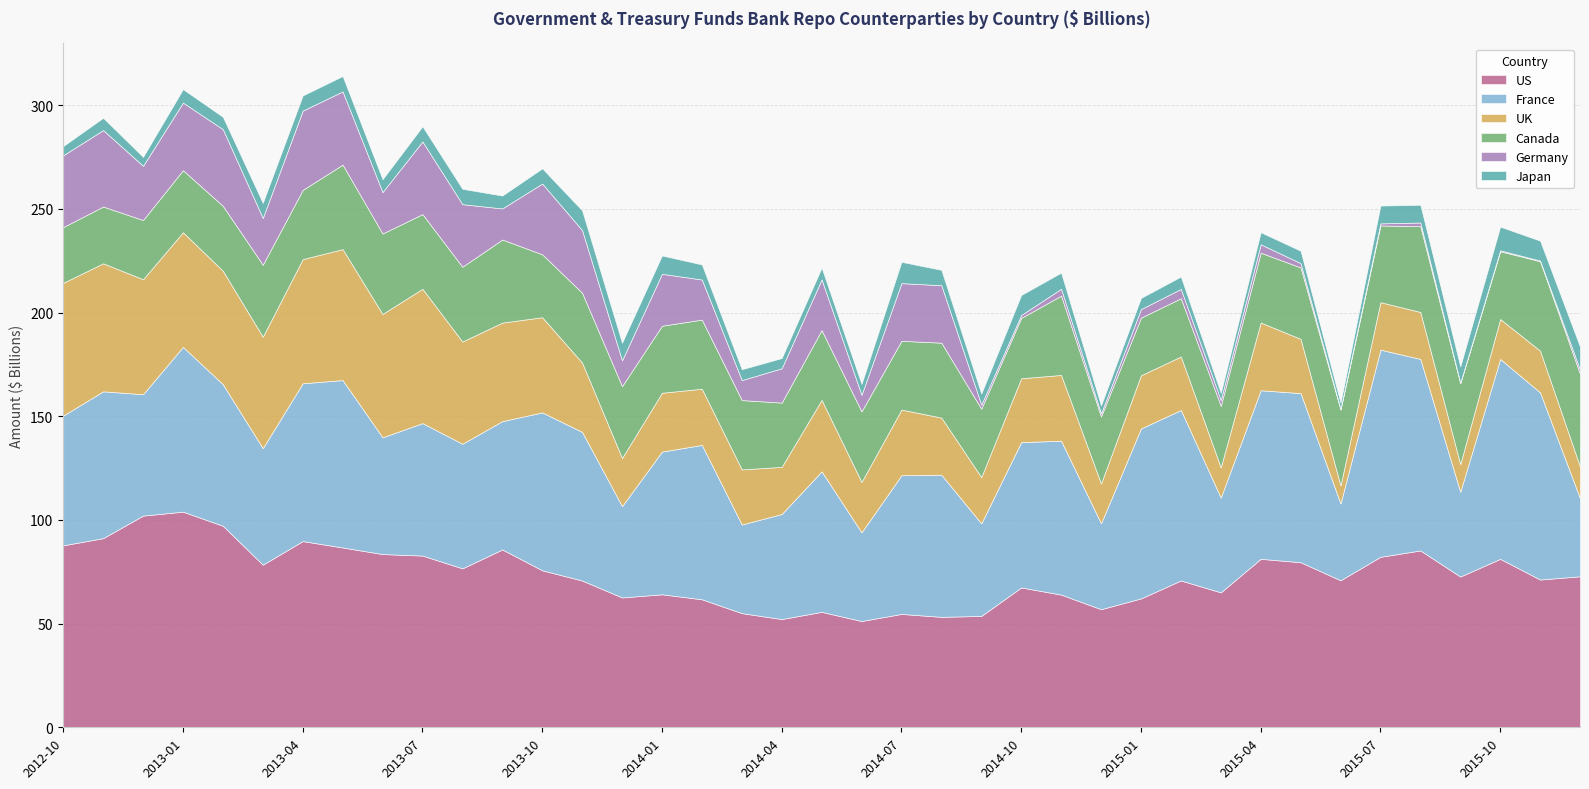

Does the chart display data point markers on the line(s)?

No